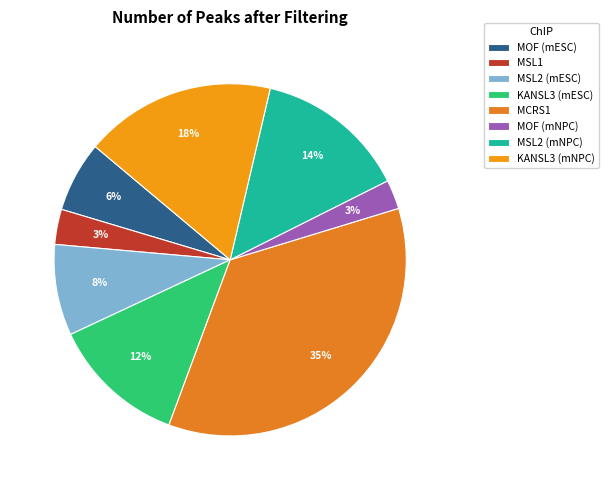

Combined, what portion of the pie is MSL2 (mNPC) and MOF (mNPC)?

16.6%